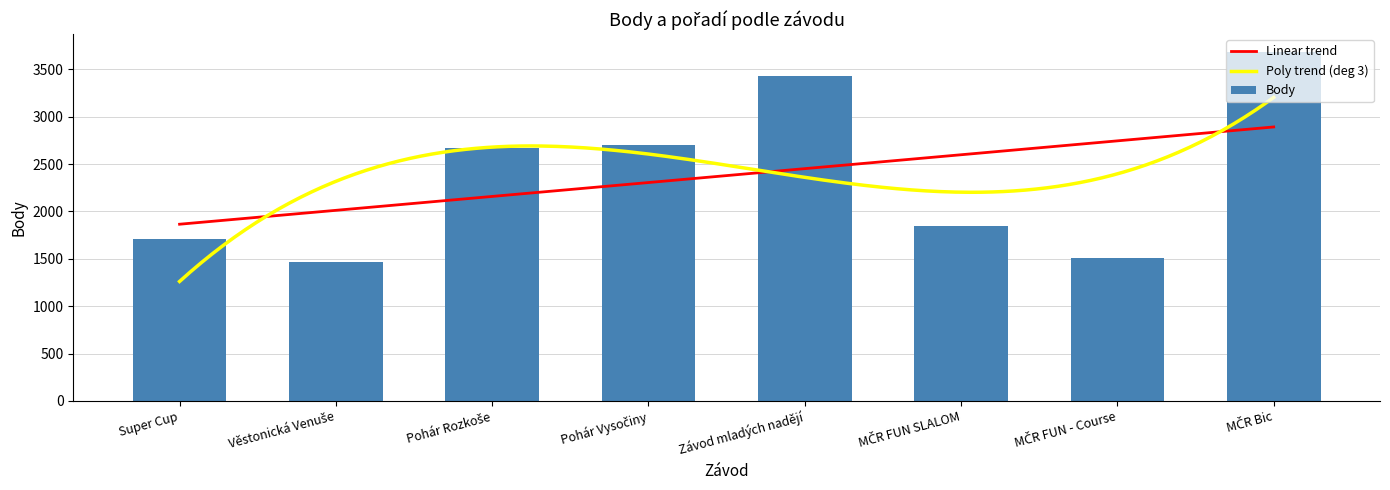

Read the Pořadí value at Pohár Rozkoše, to the nearest 5.

10